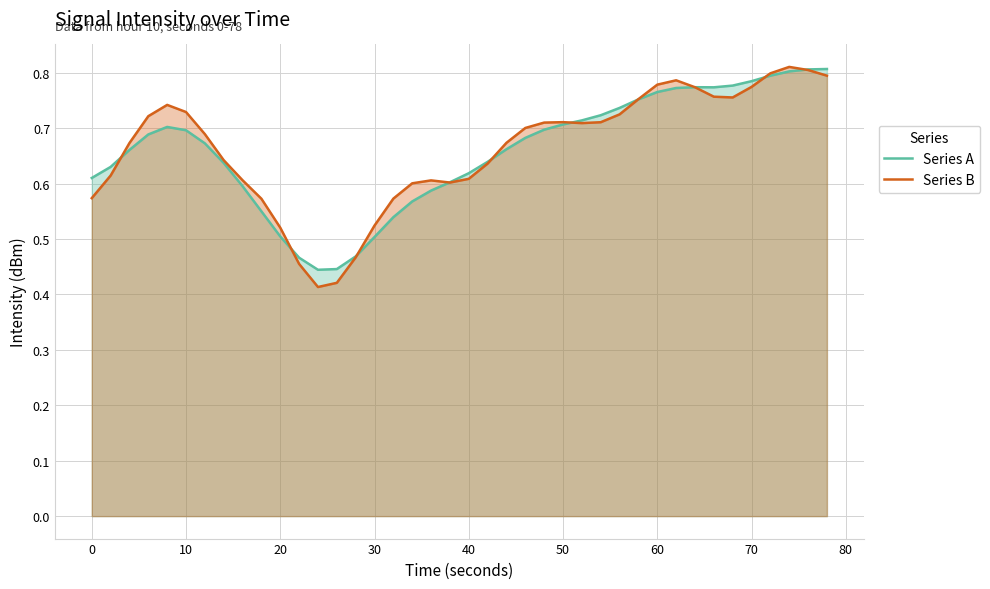

Which series has the widest spread of values?

Series B